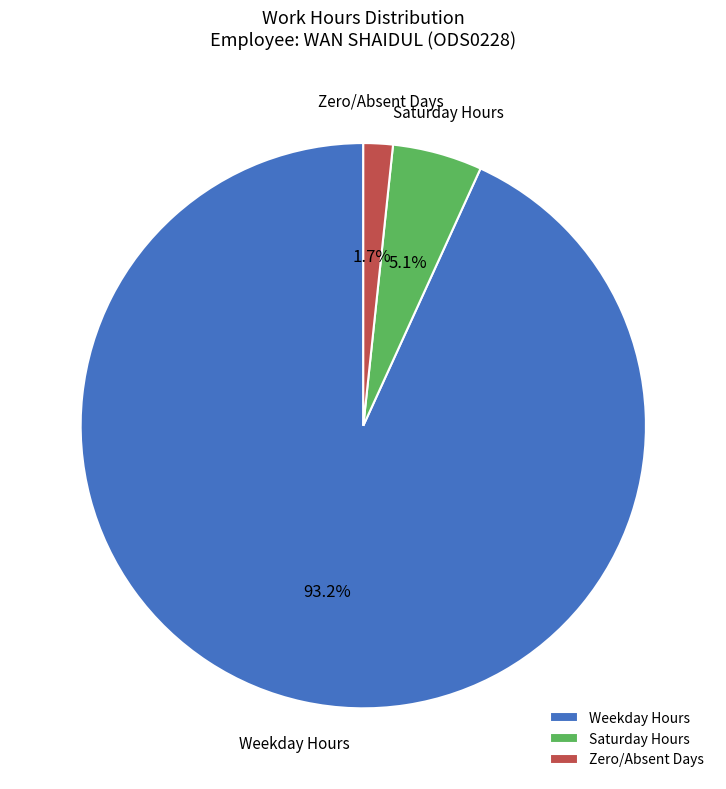

What is the largest slice in the pie chart?

Weekday Hours